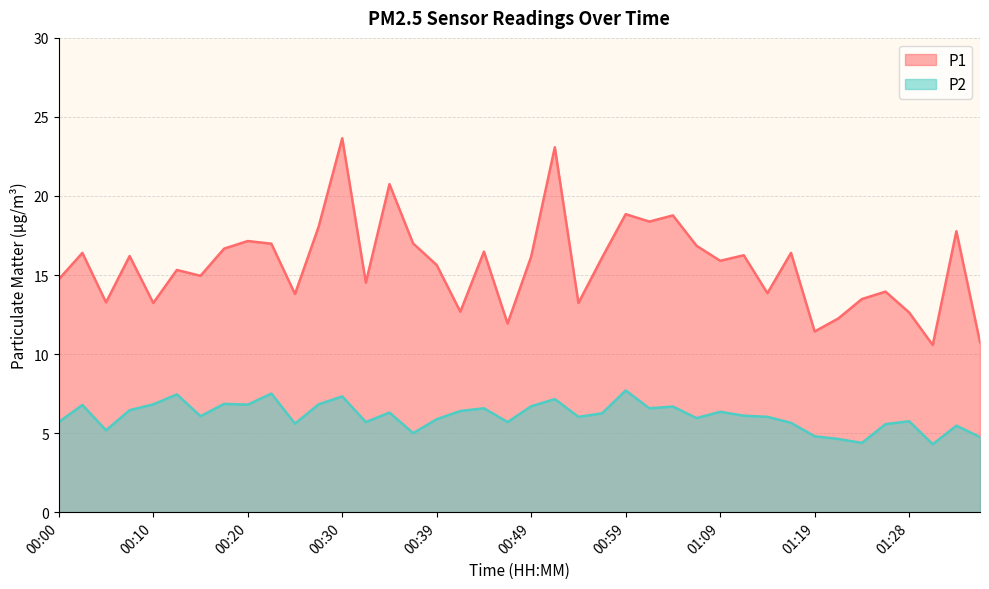

List the series in order of their overall mean, lowest first.

P2, P1